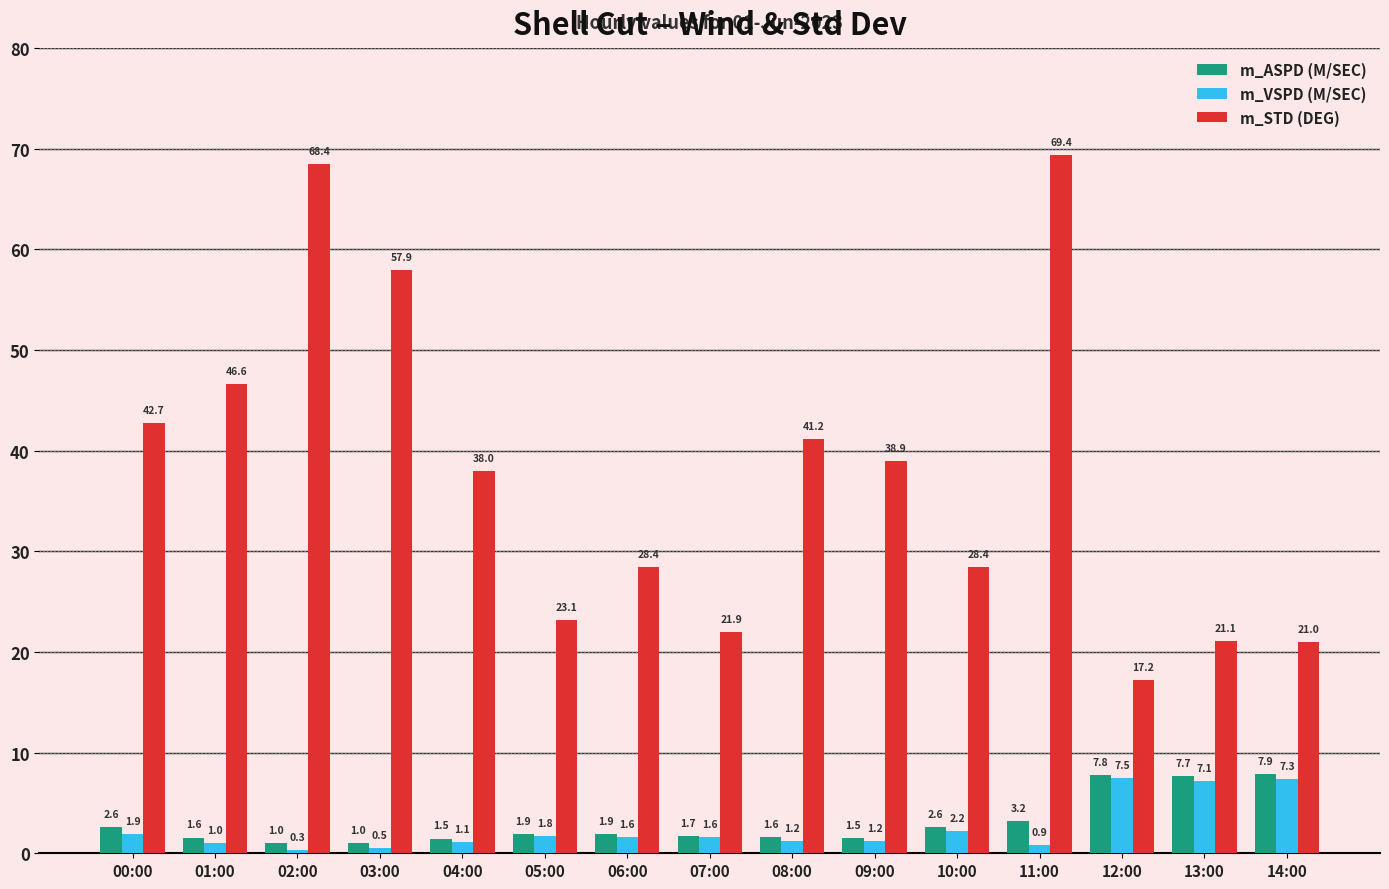

Which category has the lowest value across all series?

02:00